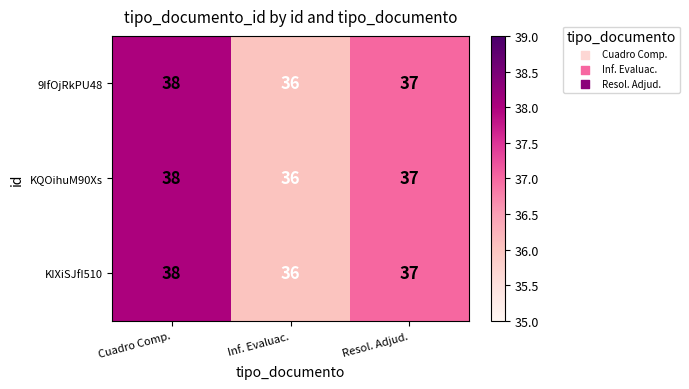

At which label does KIXiSJfI510 first exceed 37?

Cuadro Comp.